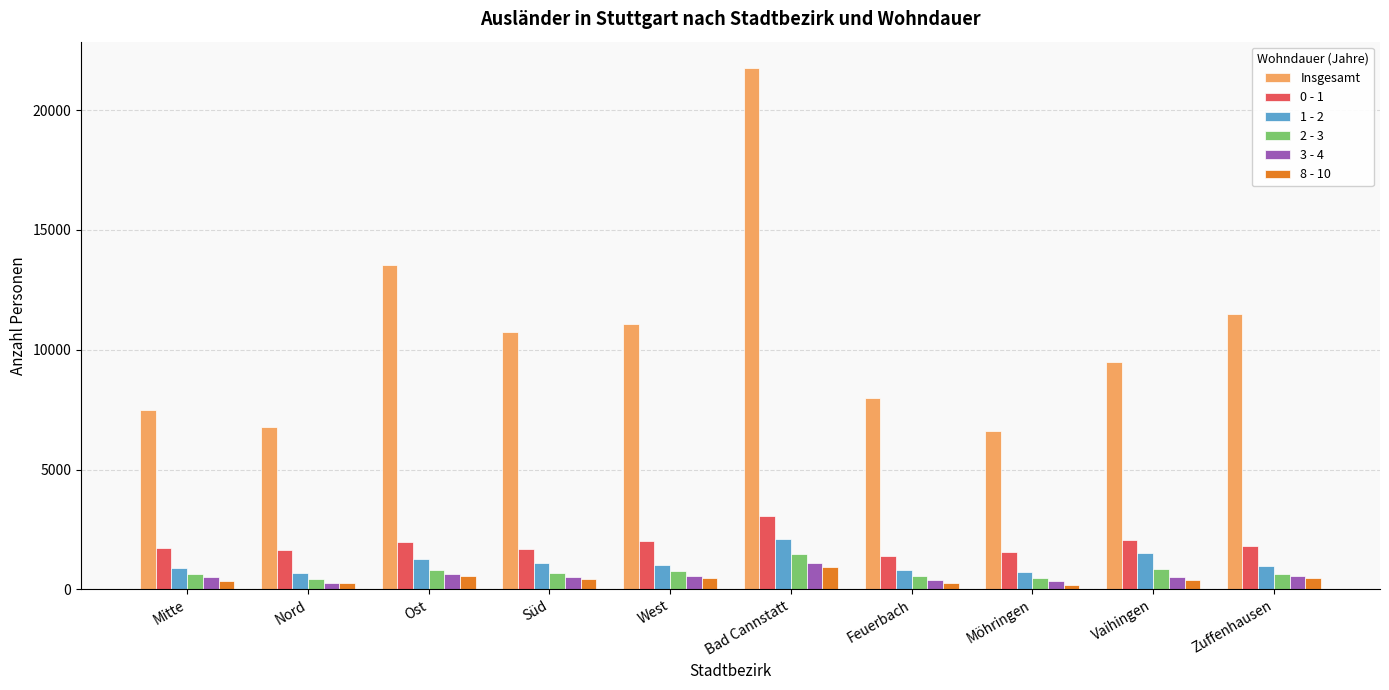

What is the difference between the maximum and minimum values in the Insgesamt series?

15179